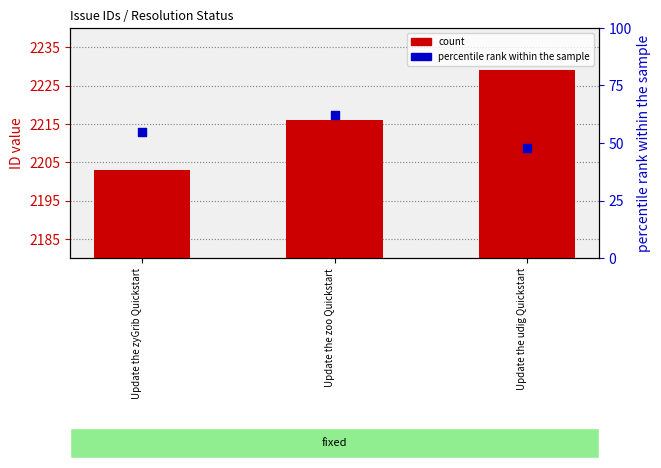

At which category is the sum across all series the highest?

Update the zoo Quickstart